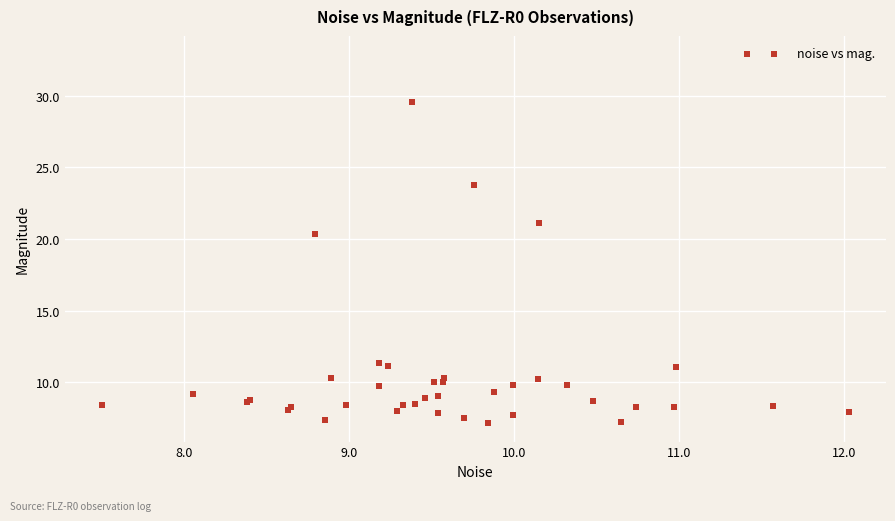

What Y value in the scatter plot is closest to 20?

20.3